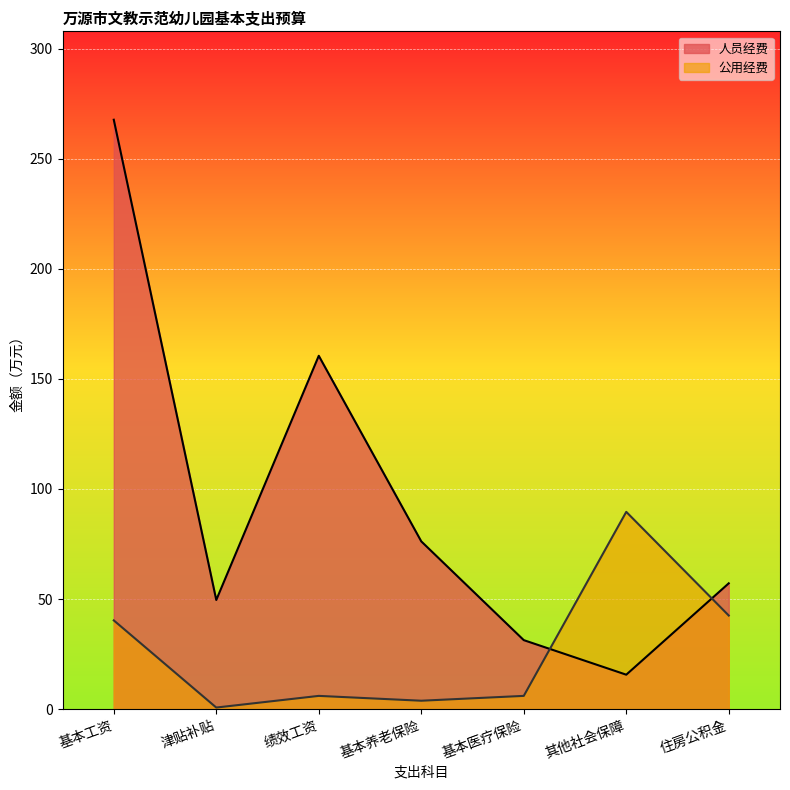

What is the average value?

94.0